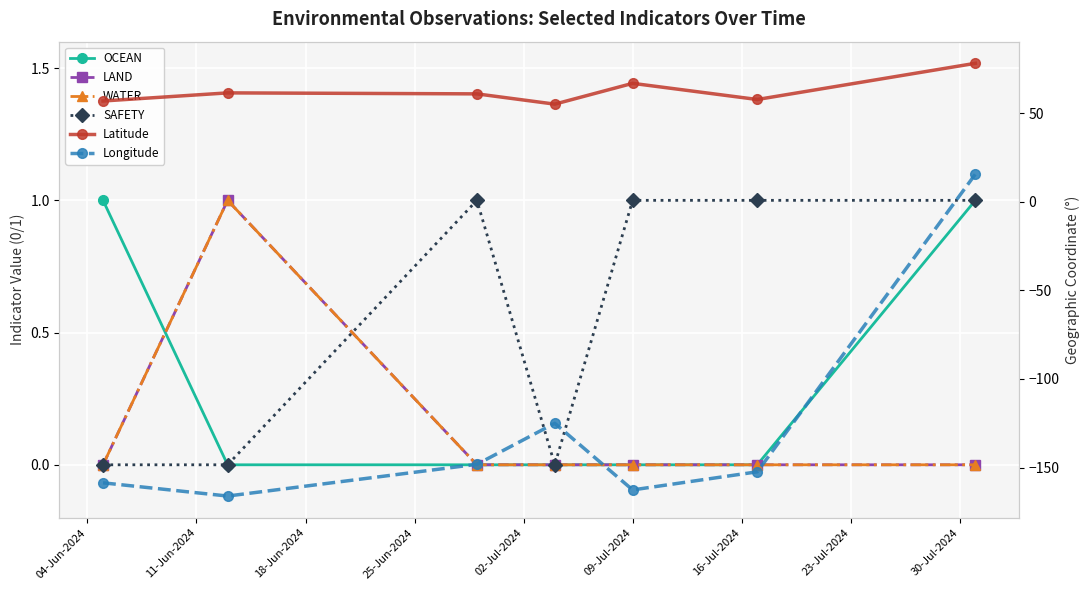

What is the sum of all SAFETY values?

4.0